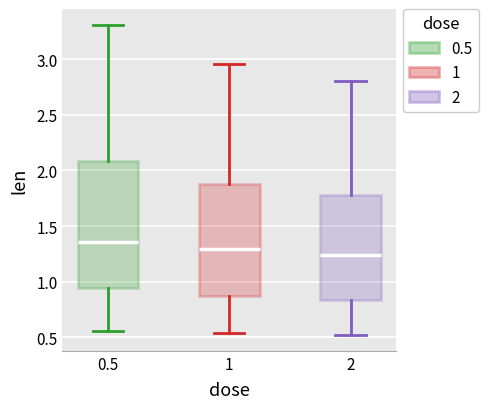

Which box's median line is the lowest?

2